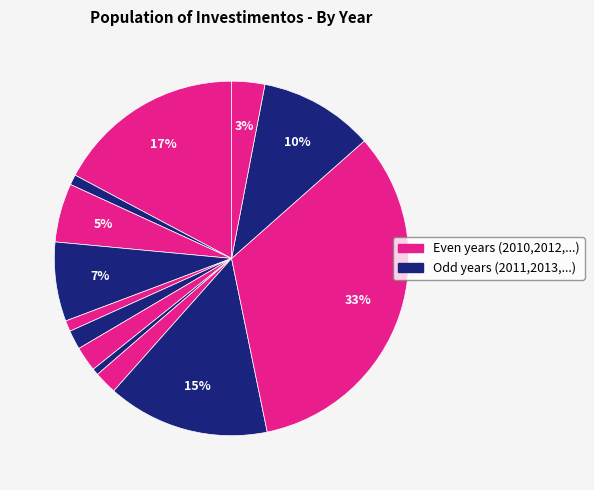

How many slices are in this pie chart?

13